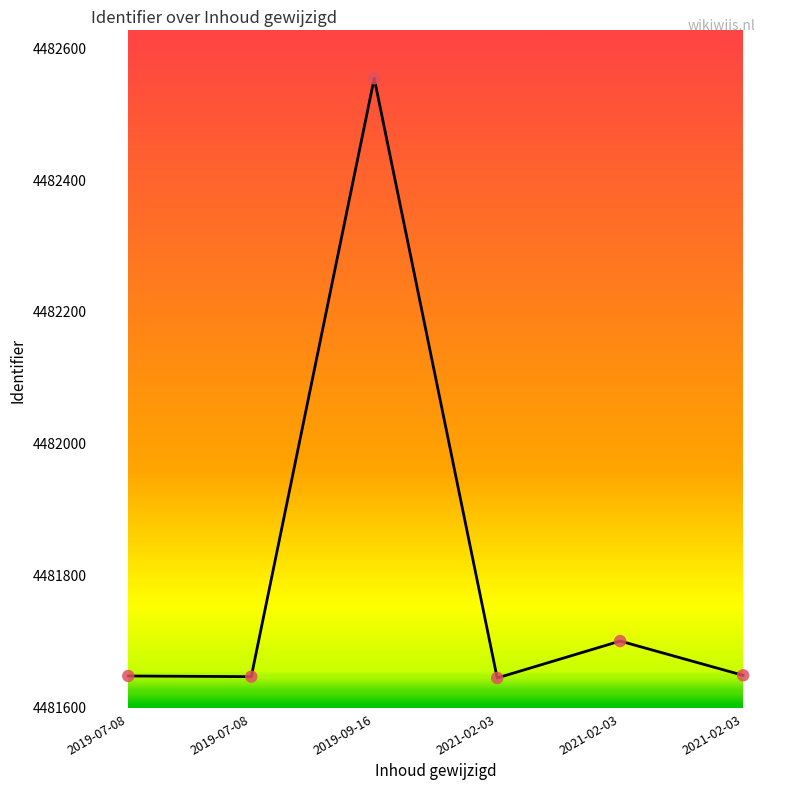

What is the ratio of the value at 2021-02-03 to the value at 2021-02-03?

1.0